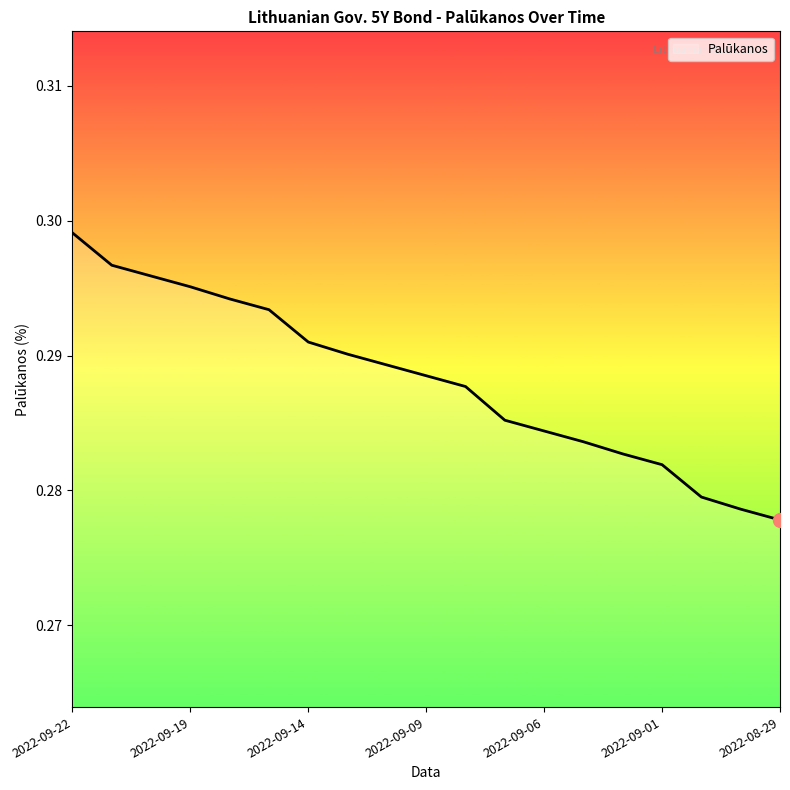

Which label corresponds to the smallest value in the chart?

2022-08-29